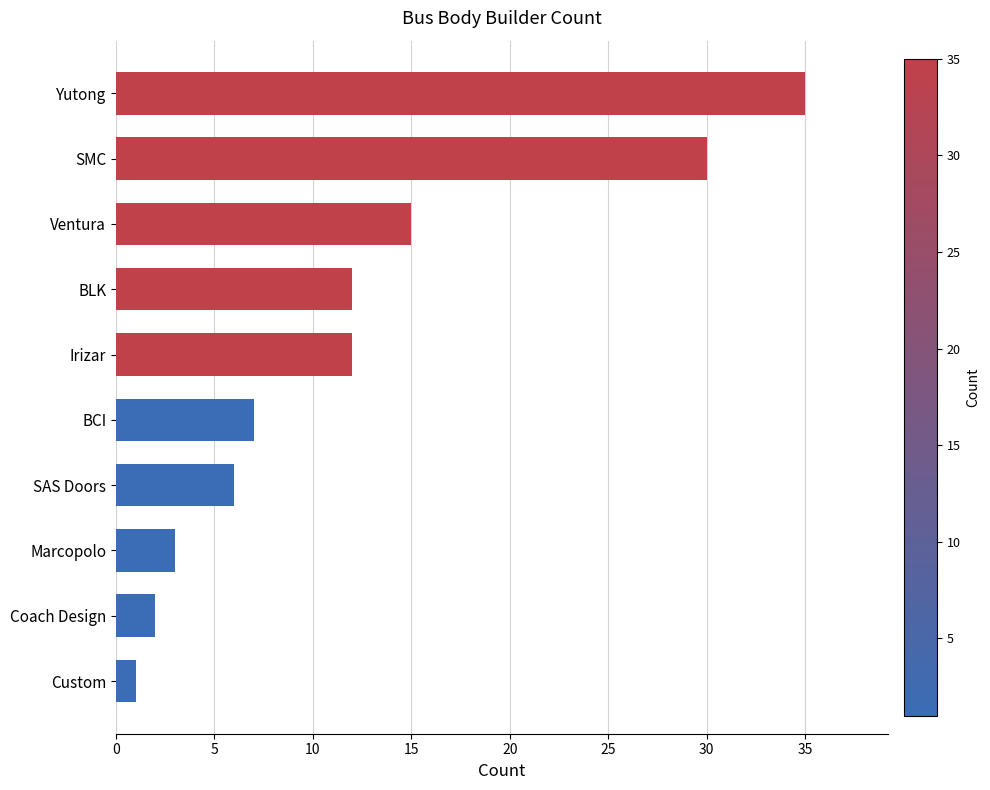

Reading top to bottom, list all the values displayed in this chart.

Yutong=35	SMC=30	Ventura=15	BLK=12	Irizar=12	BCI=7	SAS Doors=6	Marcopolo=3	Coach Design=2	Custom=1